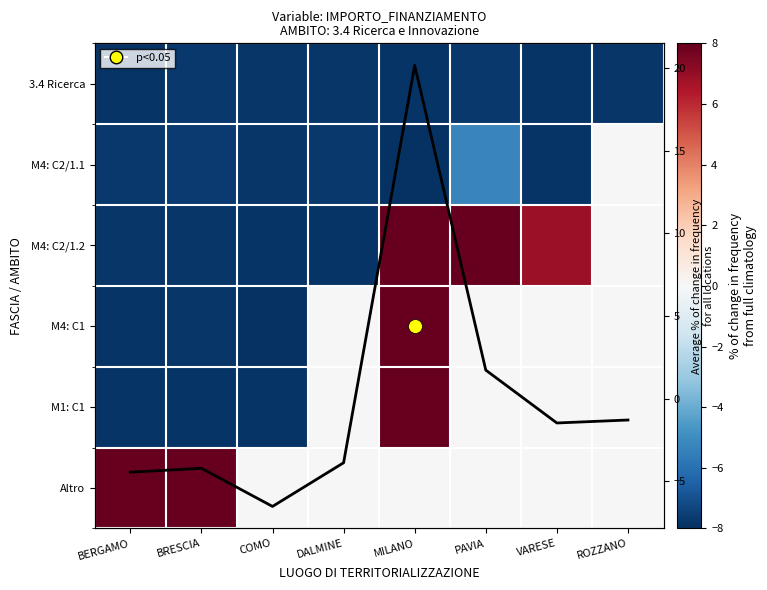

The value of 3.4 Ricerca at VARESE is -2.1. True or false?

False